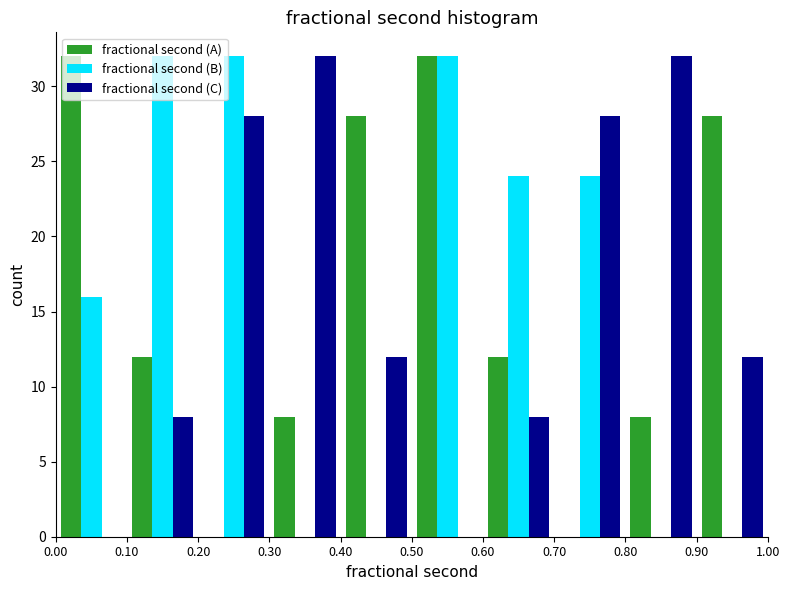

Reading left to right, transcribe this chart: for each range on the x-axis, give the height of each series' bar. The values are not printed on the chart, so give them approximately, as read against the axis.

0.00 to 0.10: fractional second (A)=32	fractional second (B)=16	fractional second (C)=0
0.10 to 0.20: fractional second (A)=12	fractional second (B)=32	fractional second (C)=8
0.20 to 0.30: fractional second (A)=0	fractional second (B)=32	fractional second (C)=28
0.30 to 0.40: fractional second (A)=8	fractional second (B)=0	fractional second (C)=32
0.40 to 0.50: fractional second (A)=28	fractional second (B)=0	fractional second (C)=12
0.50 to 0.60: fractional second (A)=32	fractional second (B)=32	fractional second (C)=0
0.60 to 0.70: fractional second (A)=12	fractional second (B)=24	fractional second (C)=8
0.70 to 0.80: fractional second (A)=0	fractional second (B)=24	fractional second (C)=28
0.80 to 0.90: fractional second (A)=8	fractional second (B)=0	fractional second (C)=32
0.90 to 1.00: fractional second (A)=28	fractional second (B)=0	fractional second (C)=12